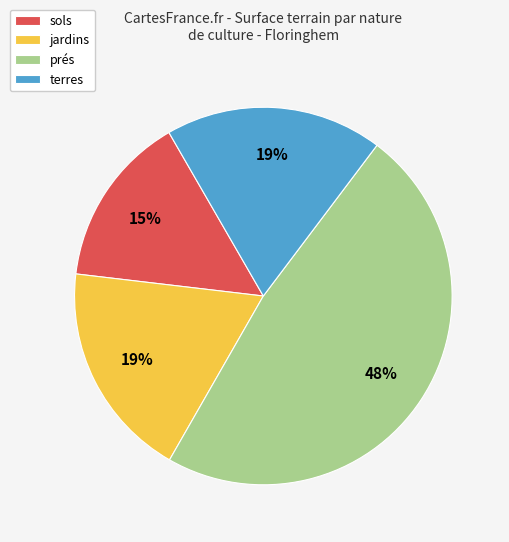

True or false: jardins accounts for 12% of the total.

False